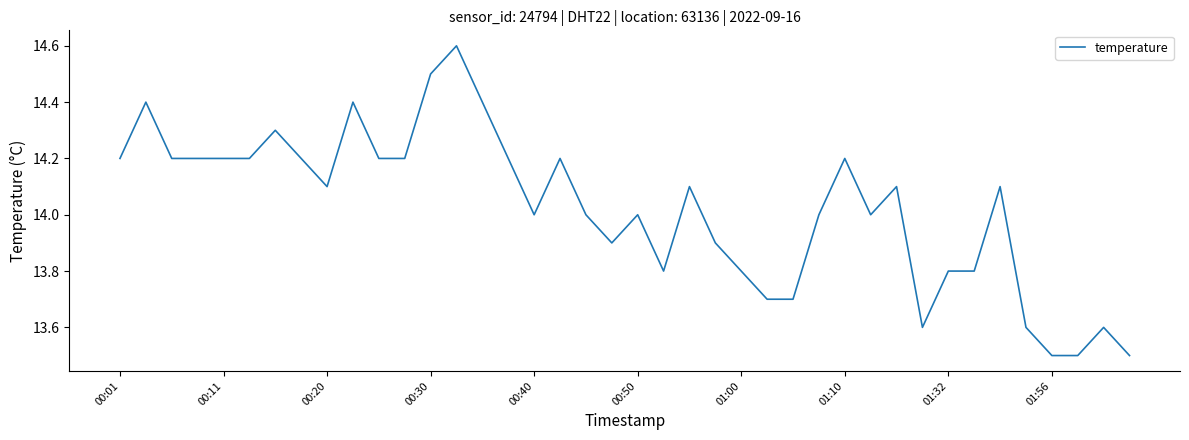

What is the difference between the maximum and minimum values?

1.1